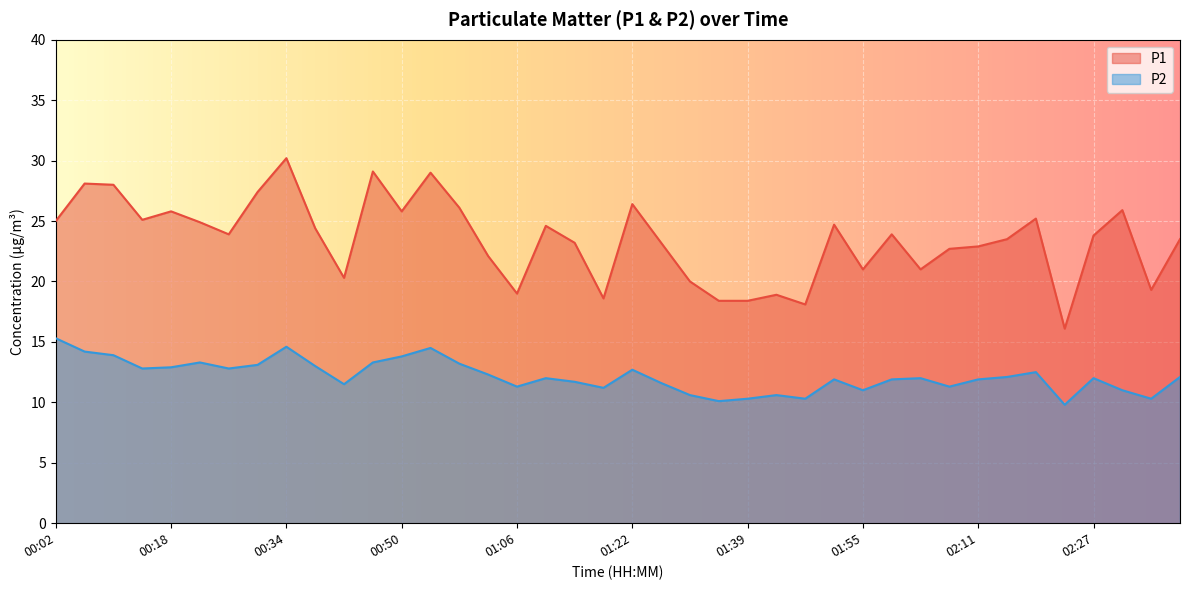

Which series changed the most between 01:47 and 02:03?

P1